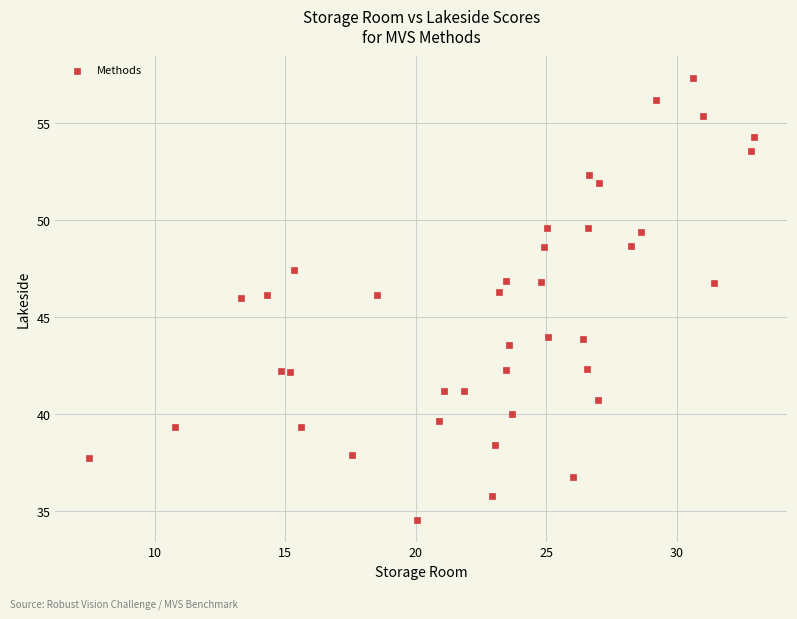

What is the range of X values (max minus min)?

25.5